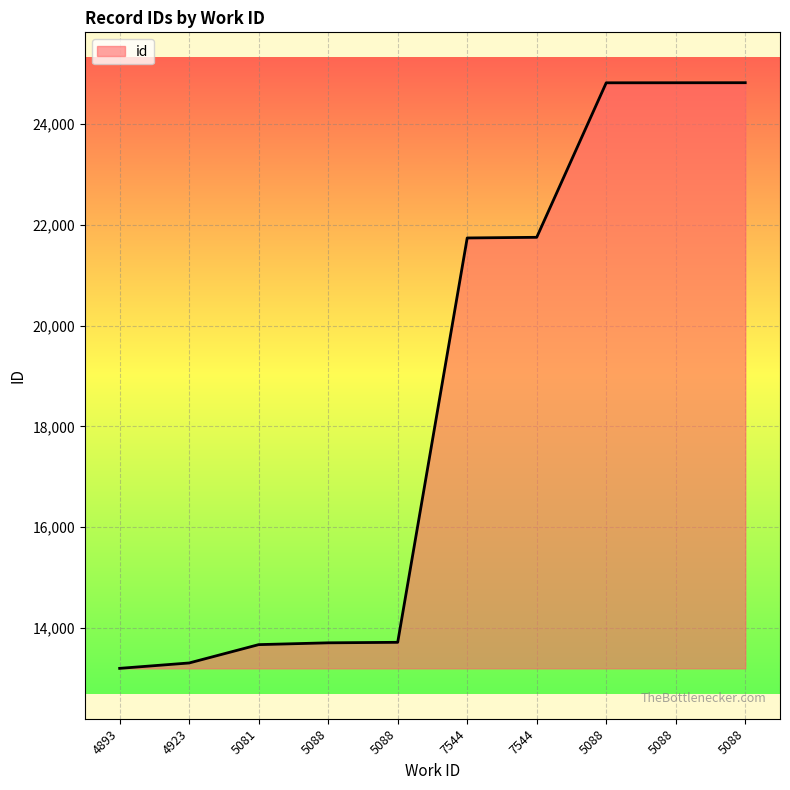

What is the average value?

18556